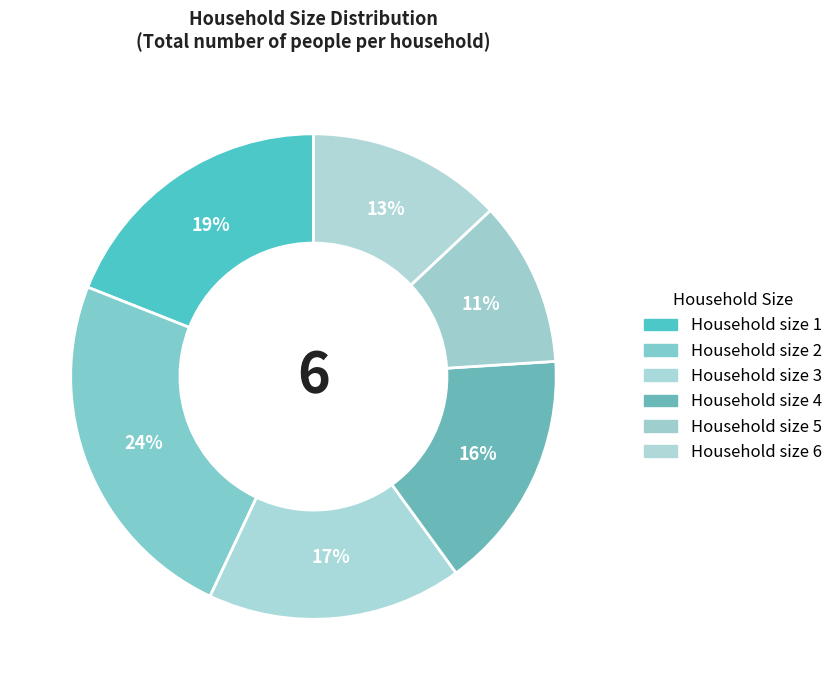

Count the number of slices in the pie.

6